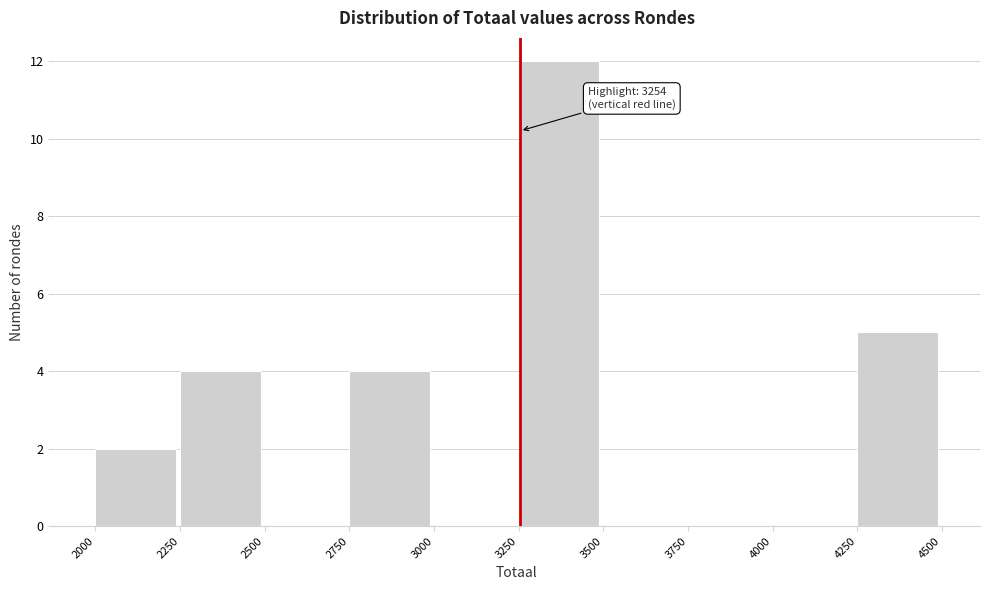

Over which range of the x-axis is the bar tallest?

3250 to 3500